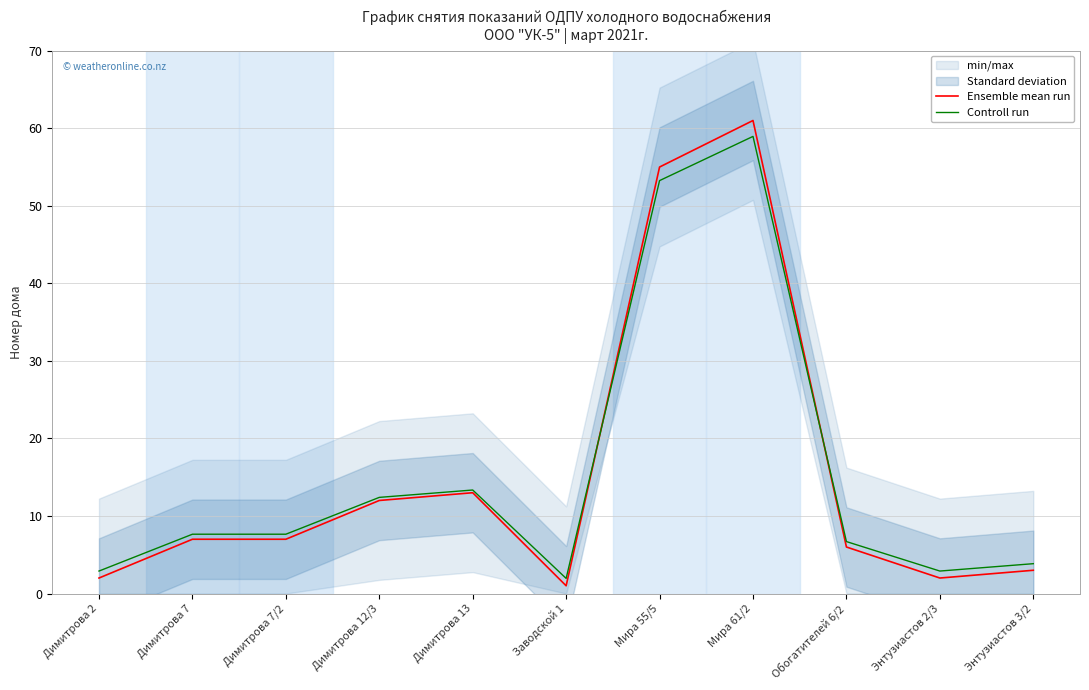

What is the average value of the Controll run series?

15.6